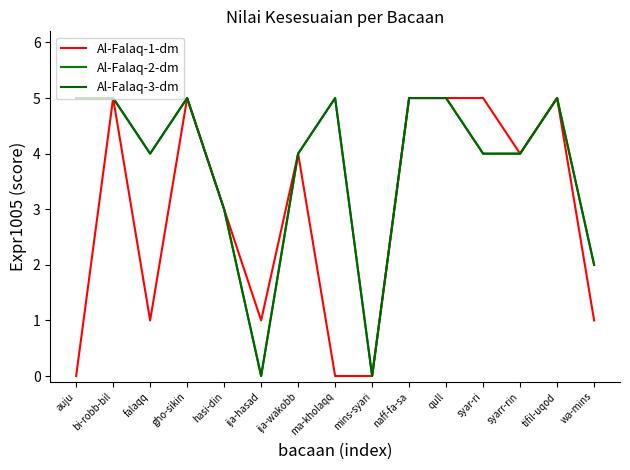

What is the difference between the highest and lowest values at wa-mins?

1